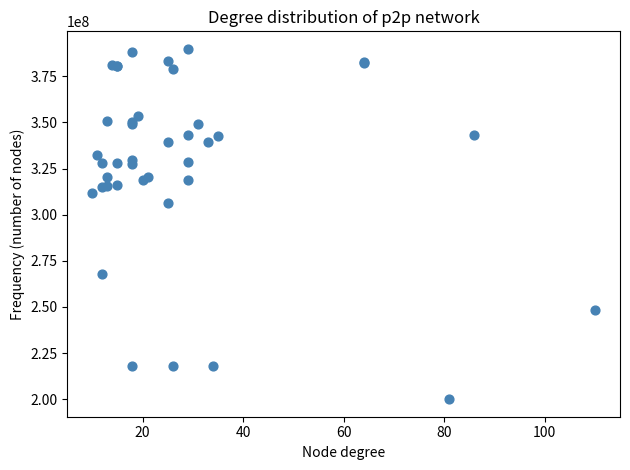

What Y value in the scatter plot is closest to 294924690?

306189432